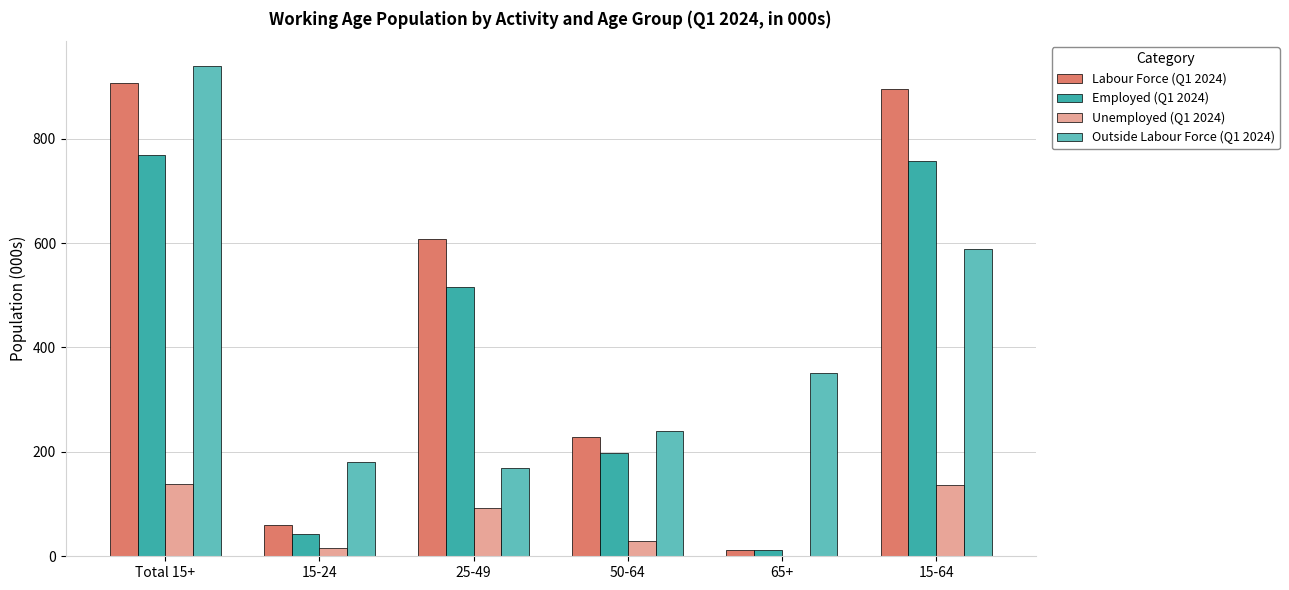

The value of Unemployed (Q1 2024) at 25-49 is 91.7. True or false?

True